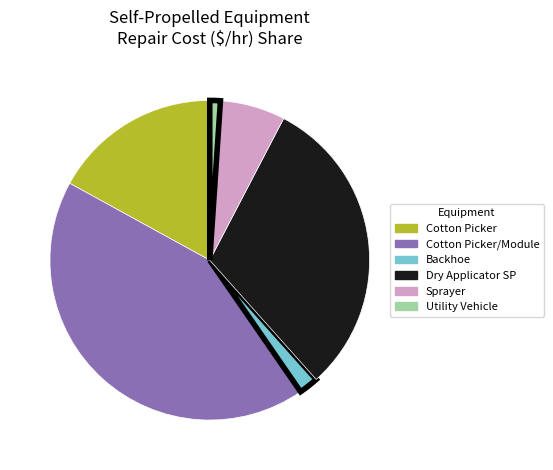

Count the number of slices in the pie.

6